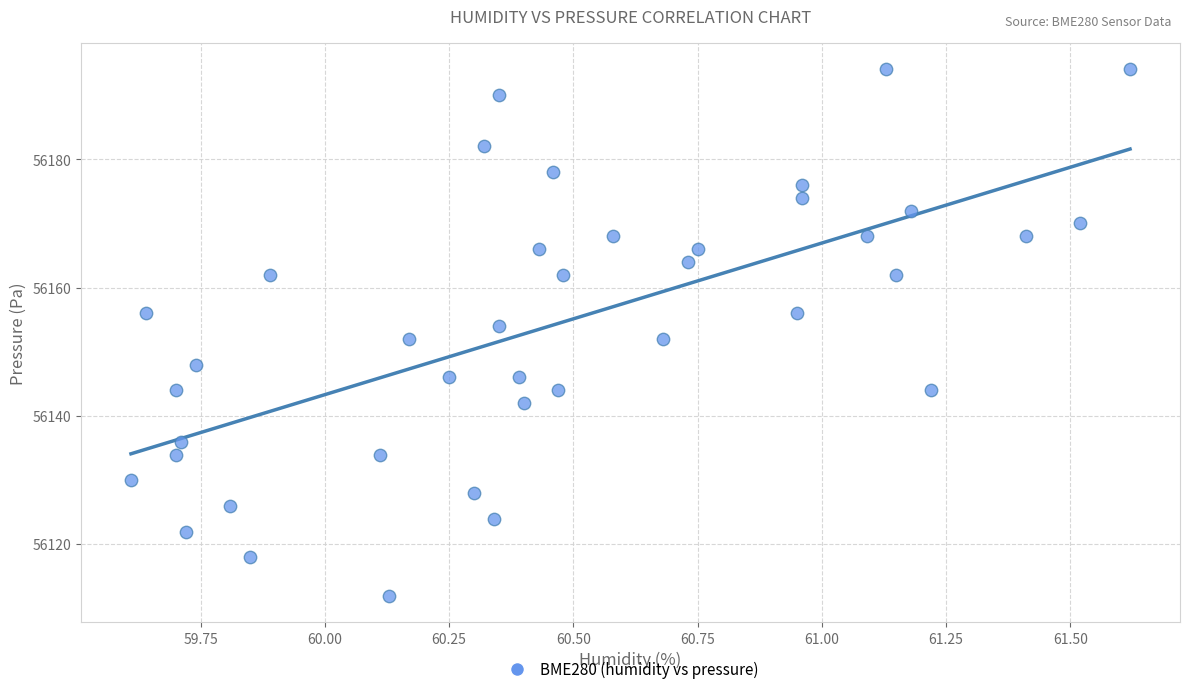

What is the range of X values (max minus min)?

2.0